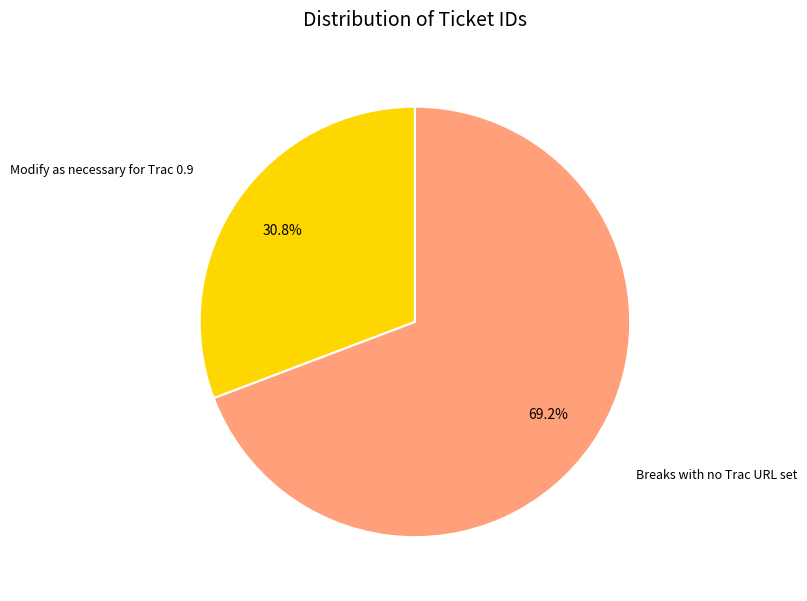

How many slices are in this pie chart?

2